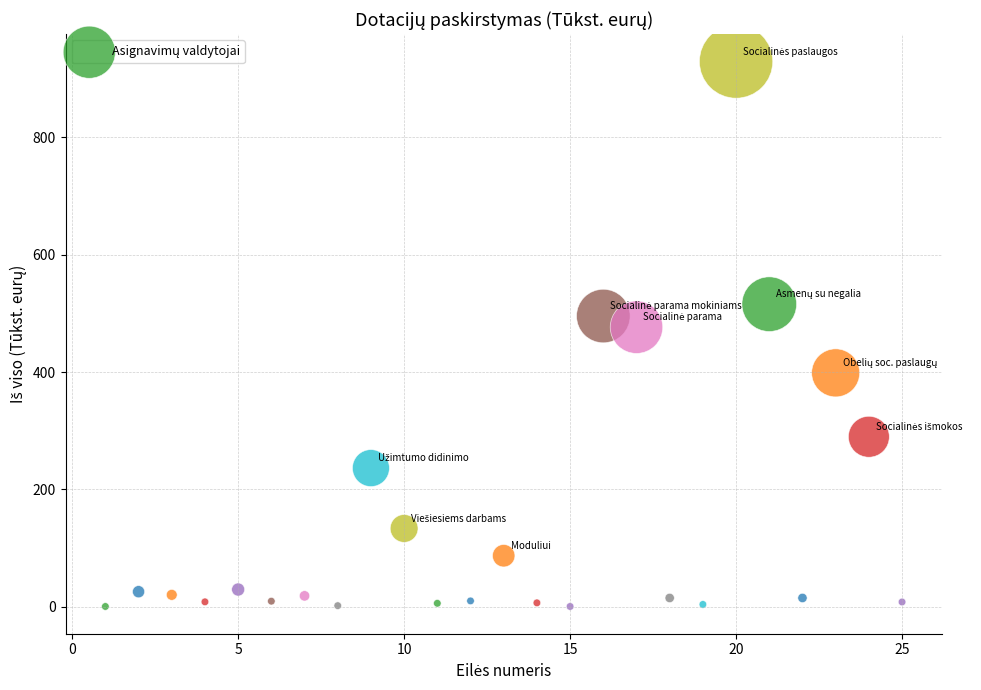

What Y value in the scatter plot is closest to 465?

476.6